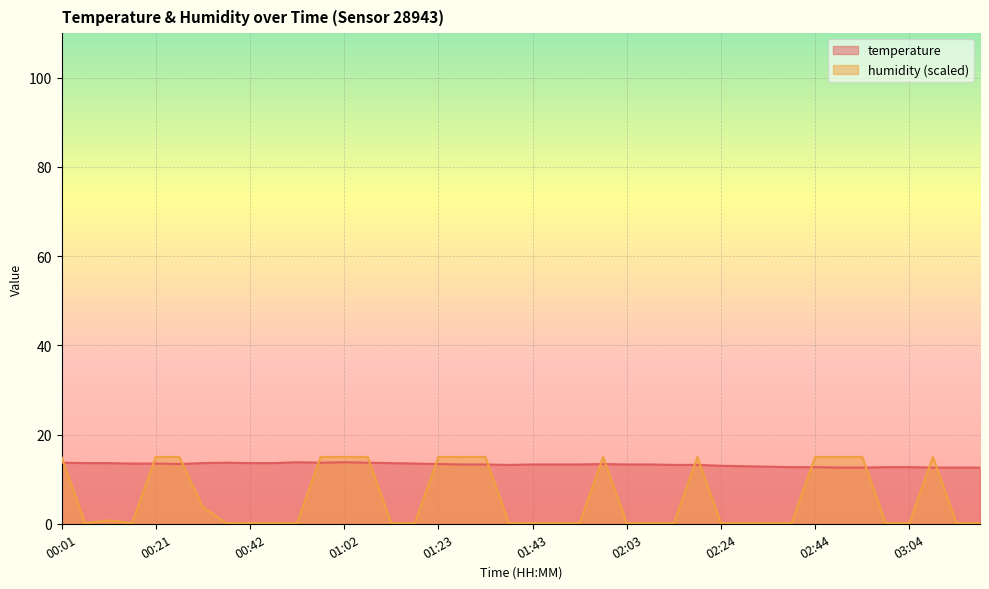

What is the spread (max minus min) of values at 01:28?

1.7